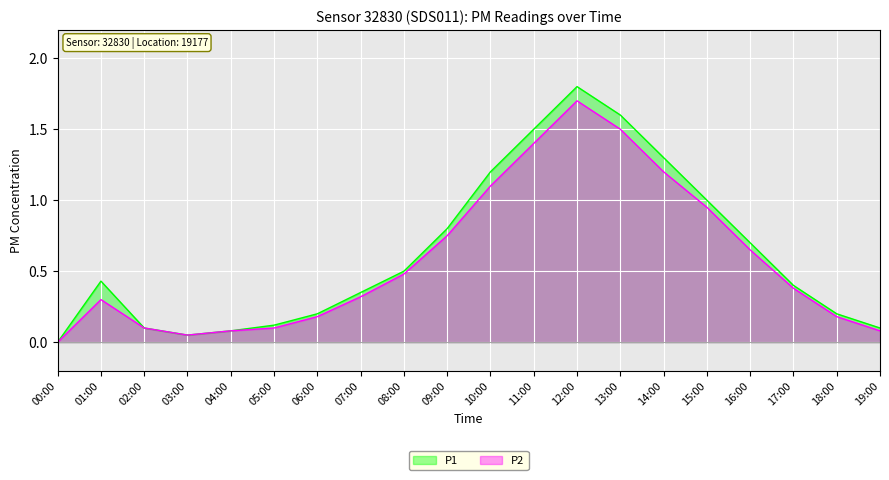

What is the total value across all series at 06:00?

0.4